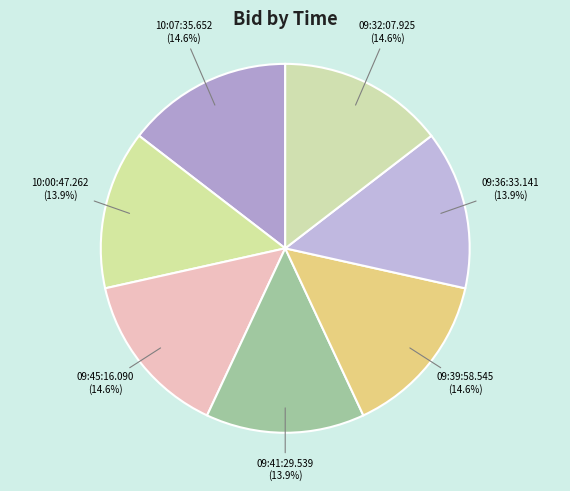

To the nearest percent, what is the combined percentage of 10:07:35.652 and 09:45:16.090?

29%